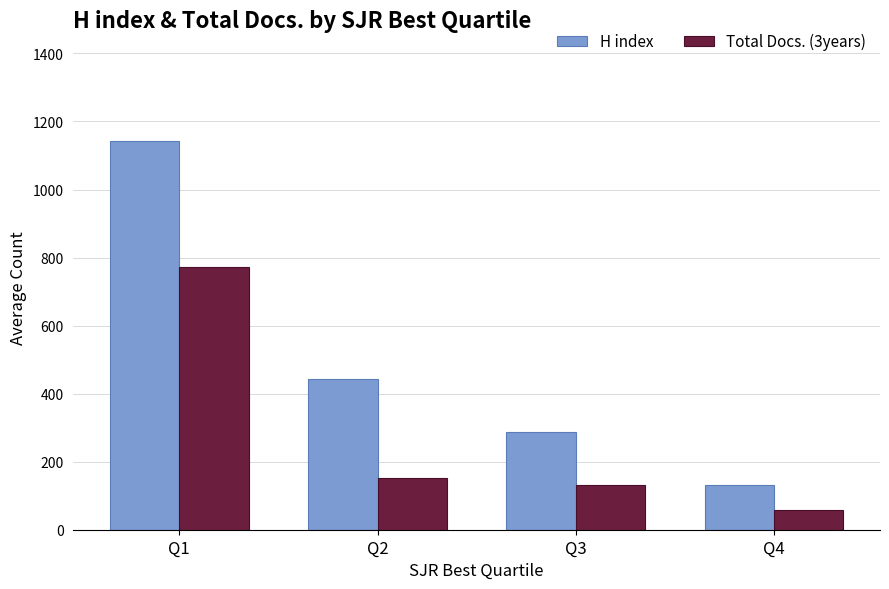

Reading left to right, what are all the values shown in this chart?

H index: Q1=1143	Q2=444	Q3=287	Q4=132
Total Docs. (3years): Q1=771	Q2=151	Q3=132	Q4=57